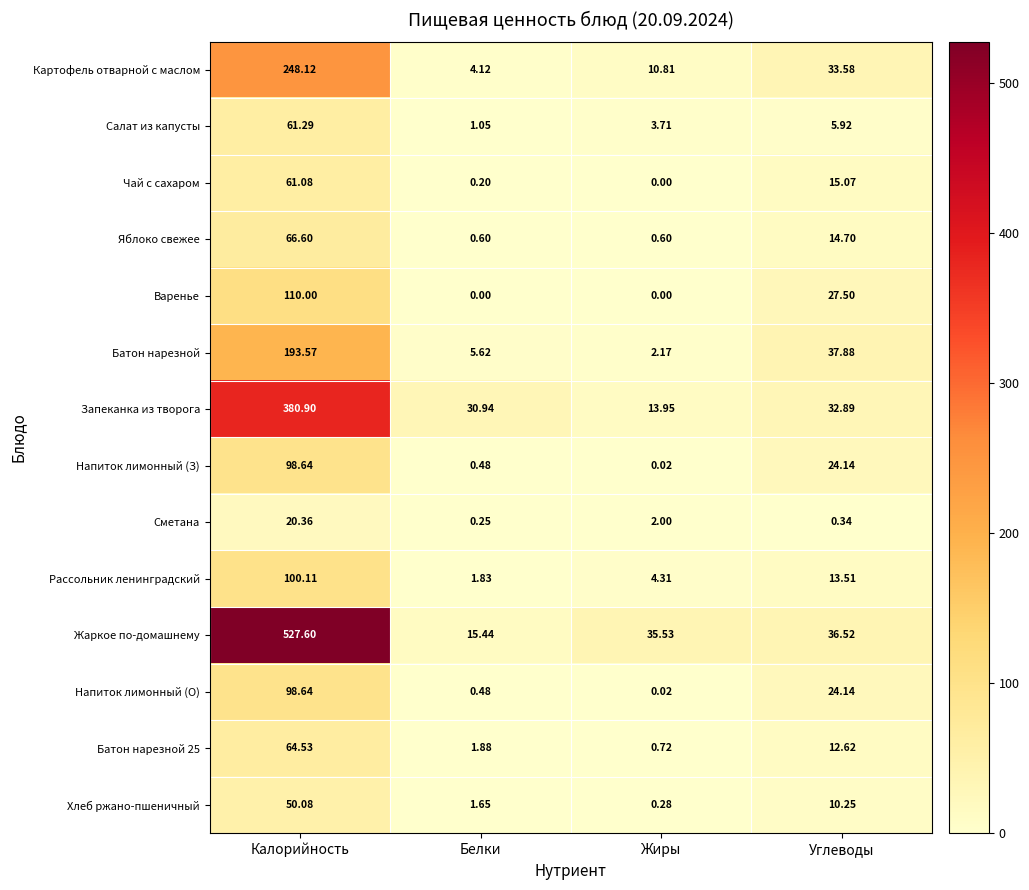

Rank the categories by Салат из капусты value from highest to lowest.

Калорийность, Углеводы, Жиры, Белки